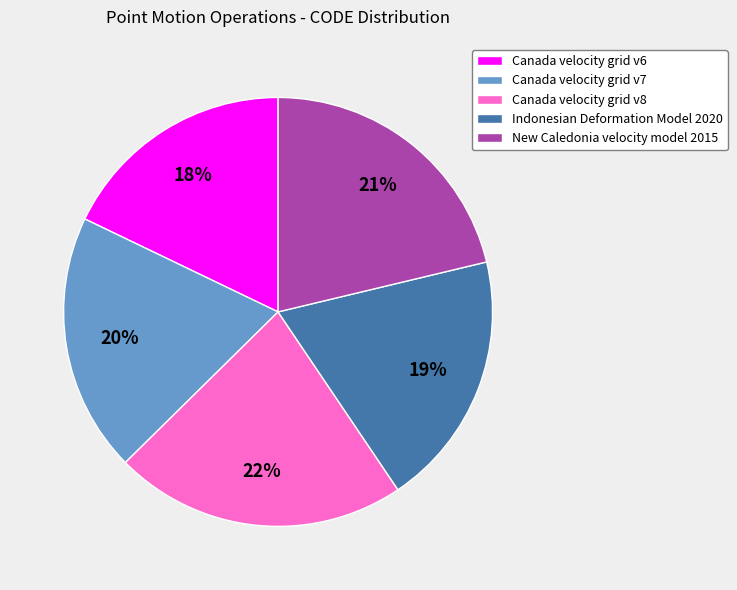

Which category has the smallest portion of the pie?

Canada velocity grid v6